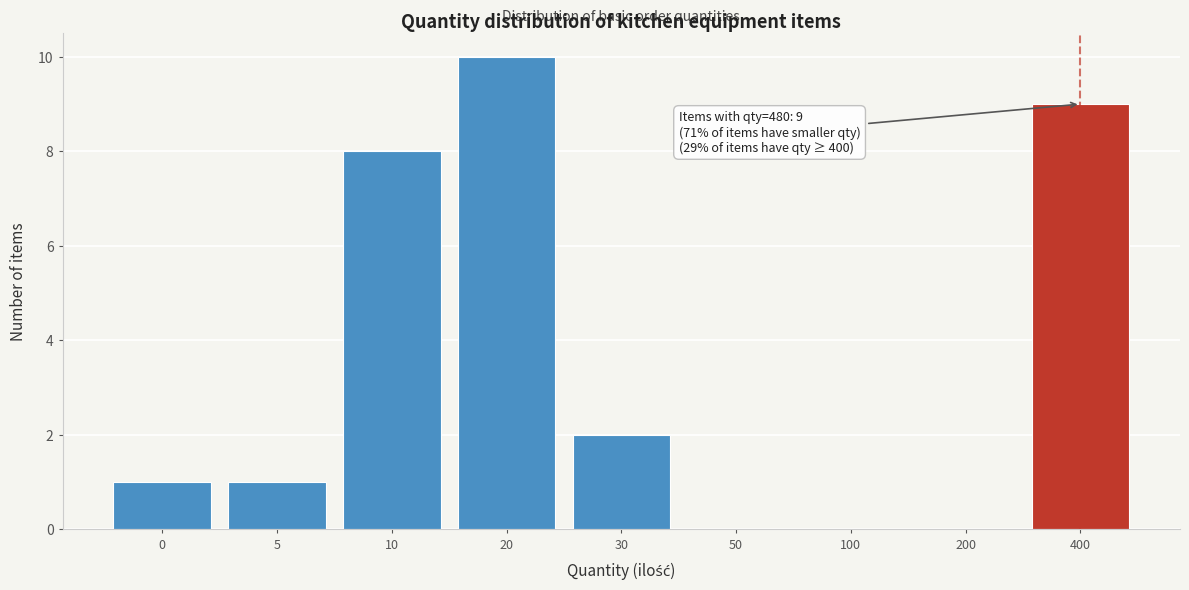

Reading left to right, what are all the values shown in this chart?

0=1	5=1	10=8	20=10	30=2	50=0	100=0	200=0	400=9